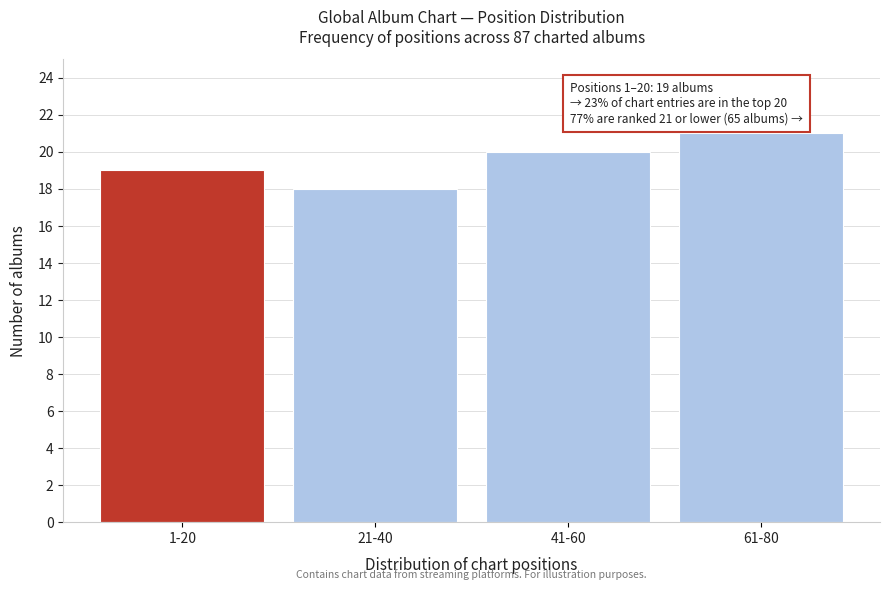

Reading left to right, what are all the values shown in this chart?

1-20=19	21-40=18	41-60=20	61-80=21